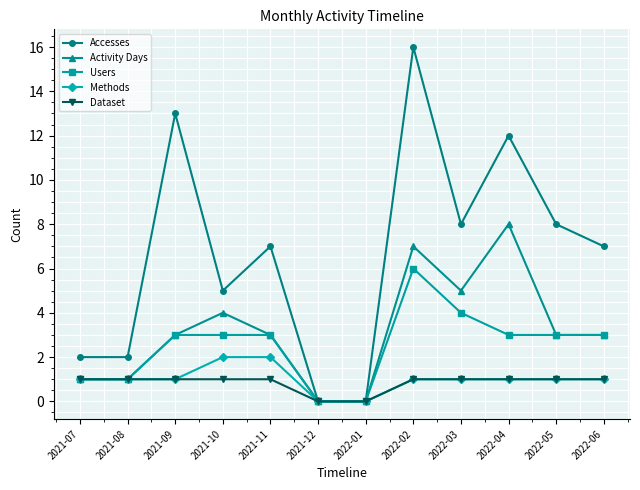

Rank the series by their maximum value, from highest to lowest.

Accesses, Activity Days, Users, Methods, Dataset